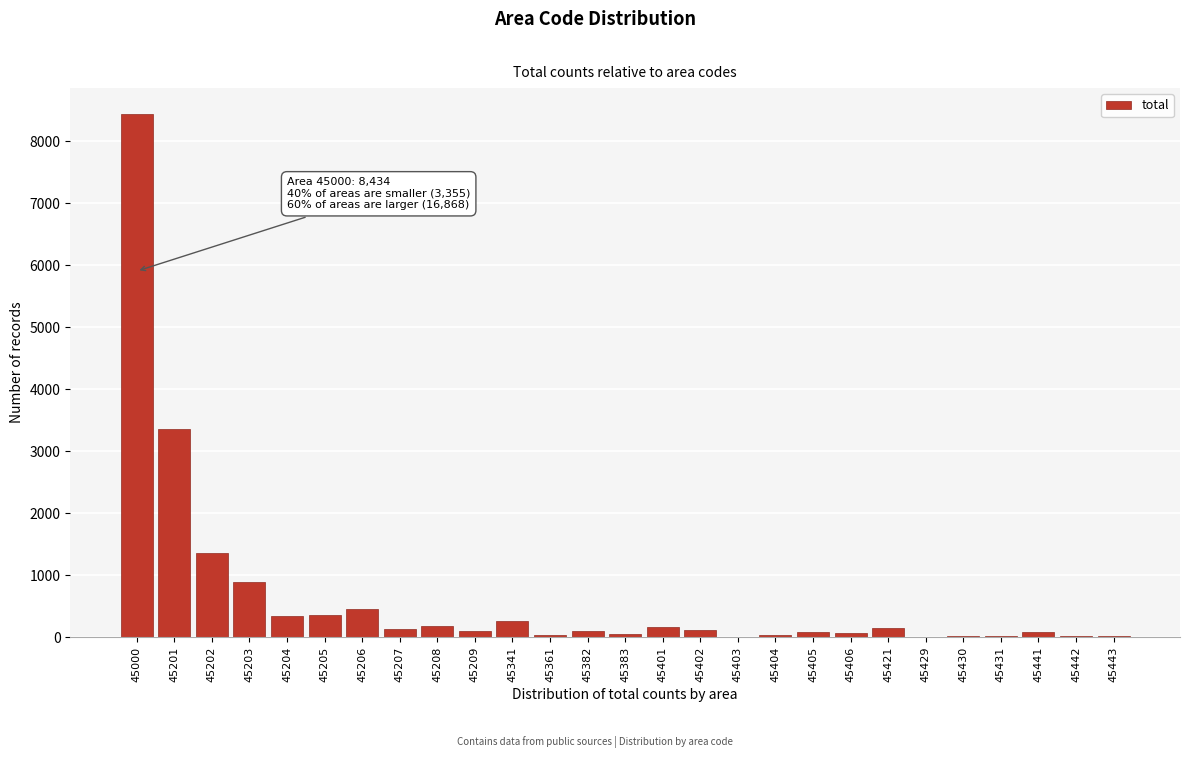

Where is the data nearest to the value 4219?

45201